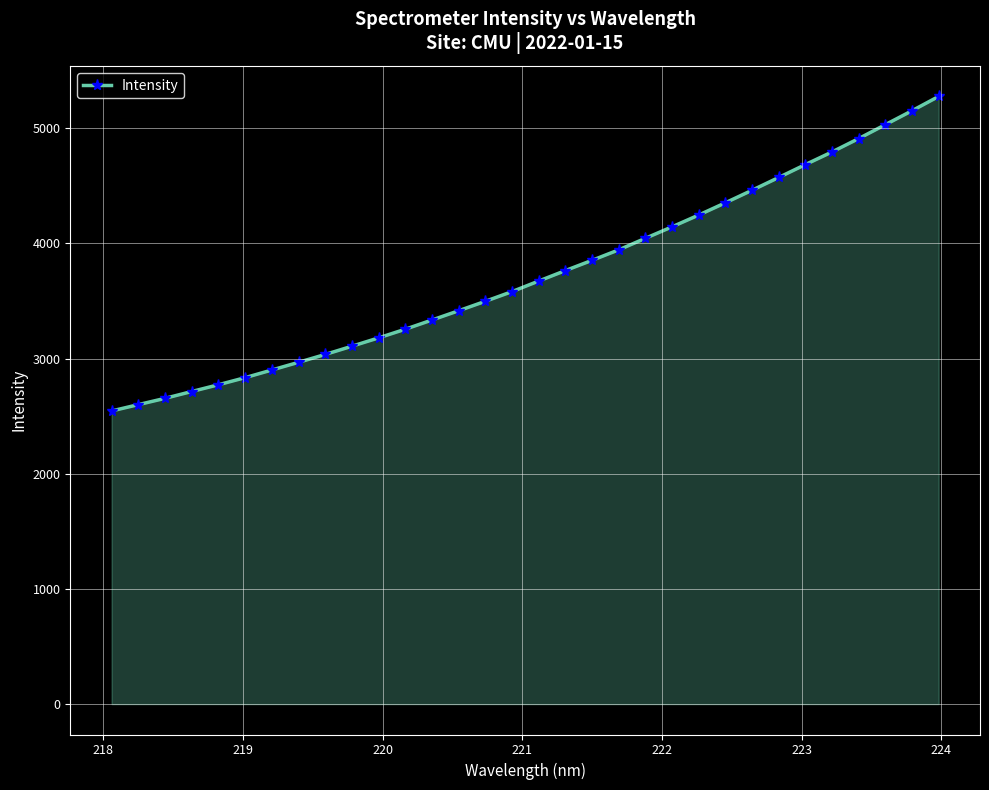

What is the value of the 4th point from the left?

2713.7